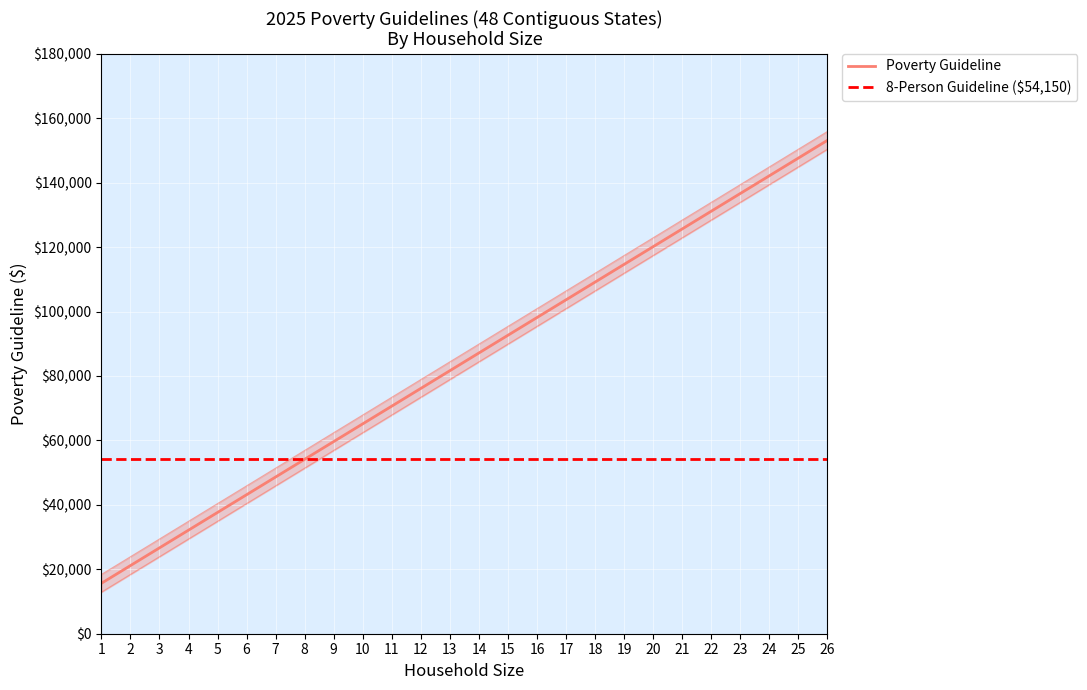

True or false: the data shows 131150 at 22.

True